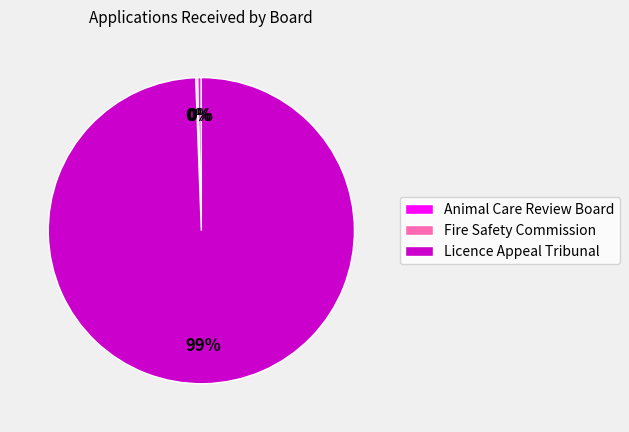

Is it true that Animal Care Review Board is 0% of the pie?

True